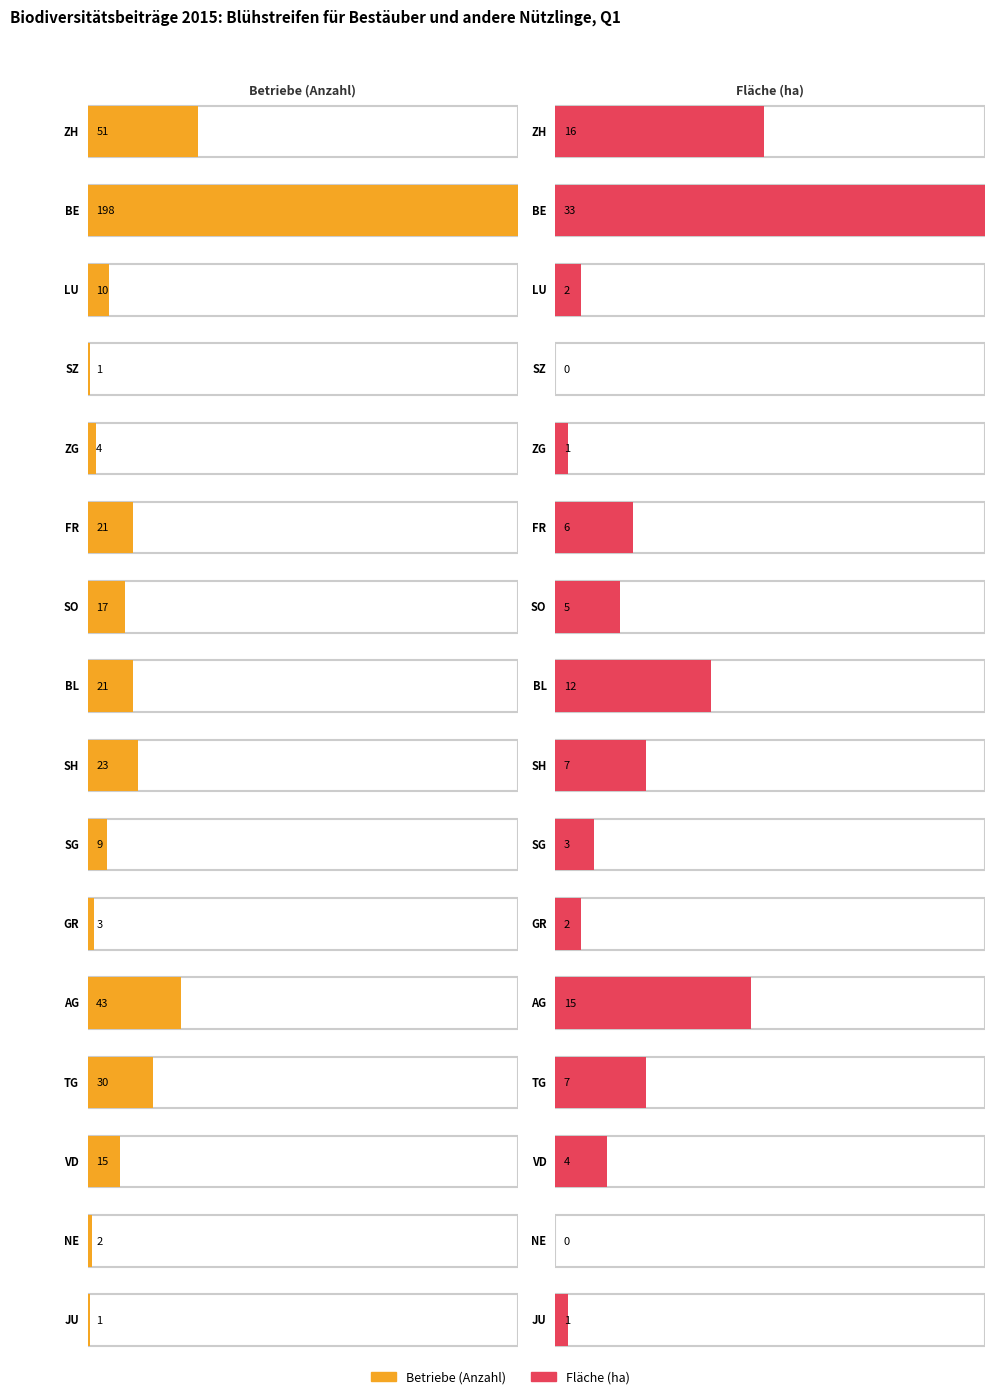

Which category has the lowest value in the Betriebe (Anzahl) series?

SZ